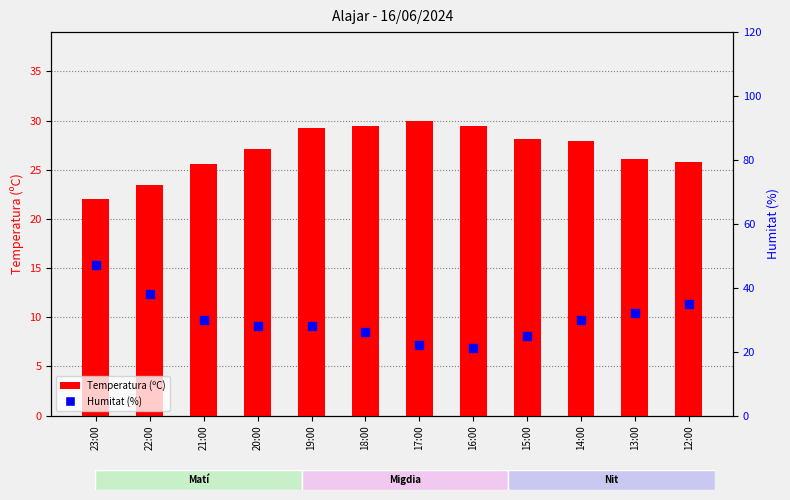

At which category is the sum across all series the highest?

23:00